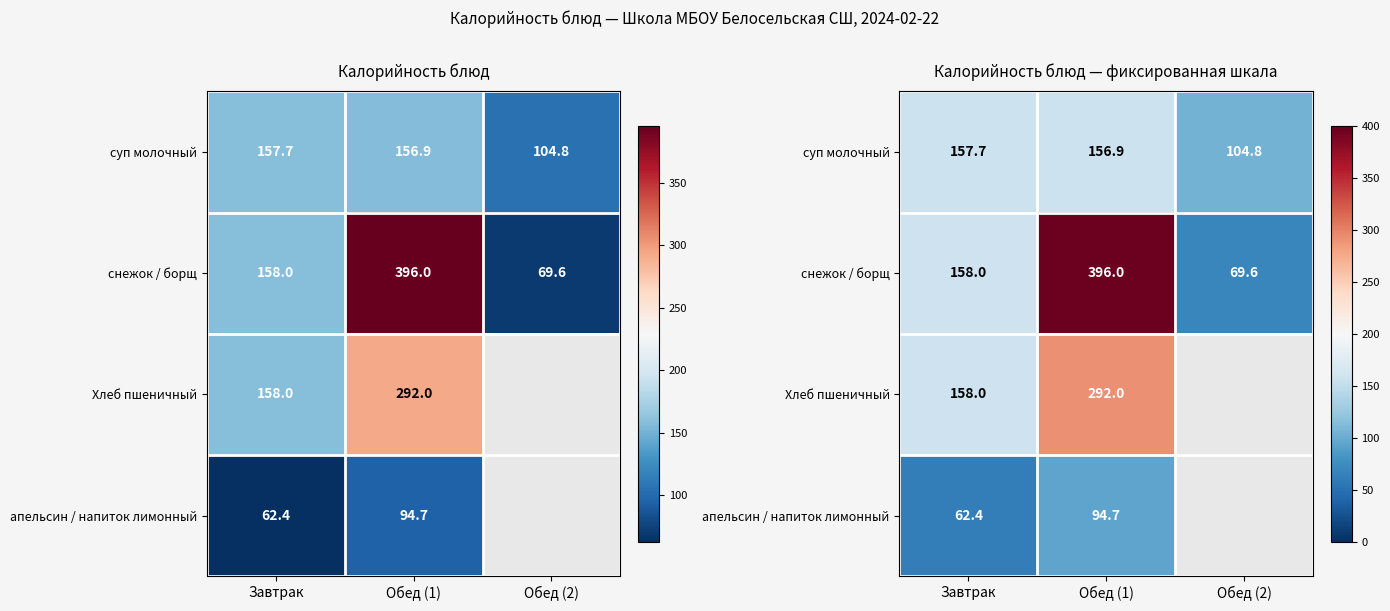

What is the difference between the highest and lowest values at Завтрак?

95.6